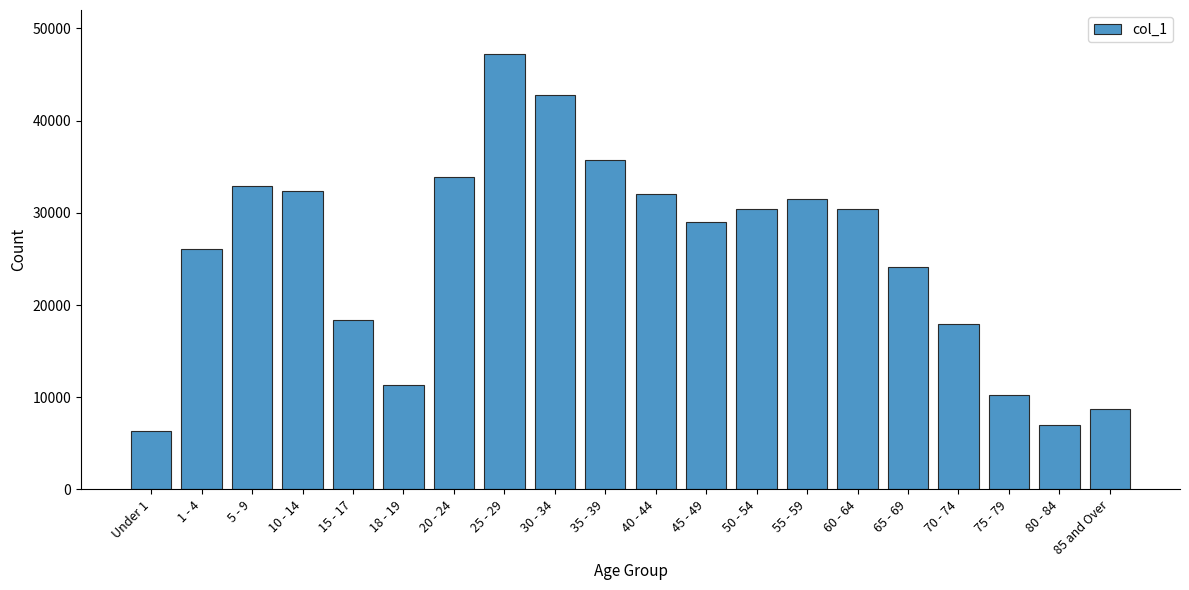

What is the change in value from 30 - 34 to 80 - 84?

-35766